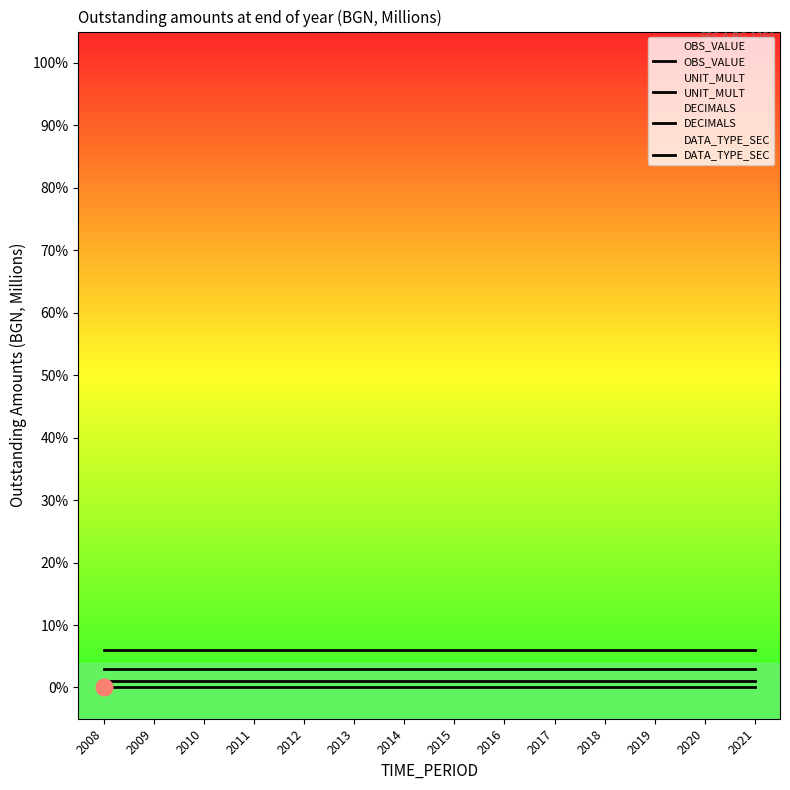

What is the highest value of the DECIMALS series?

3